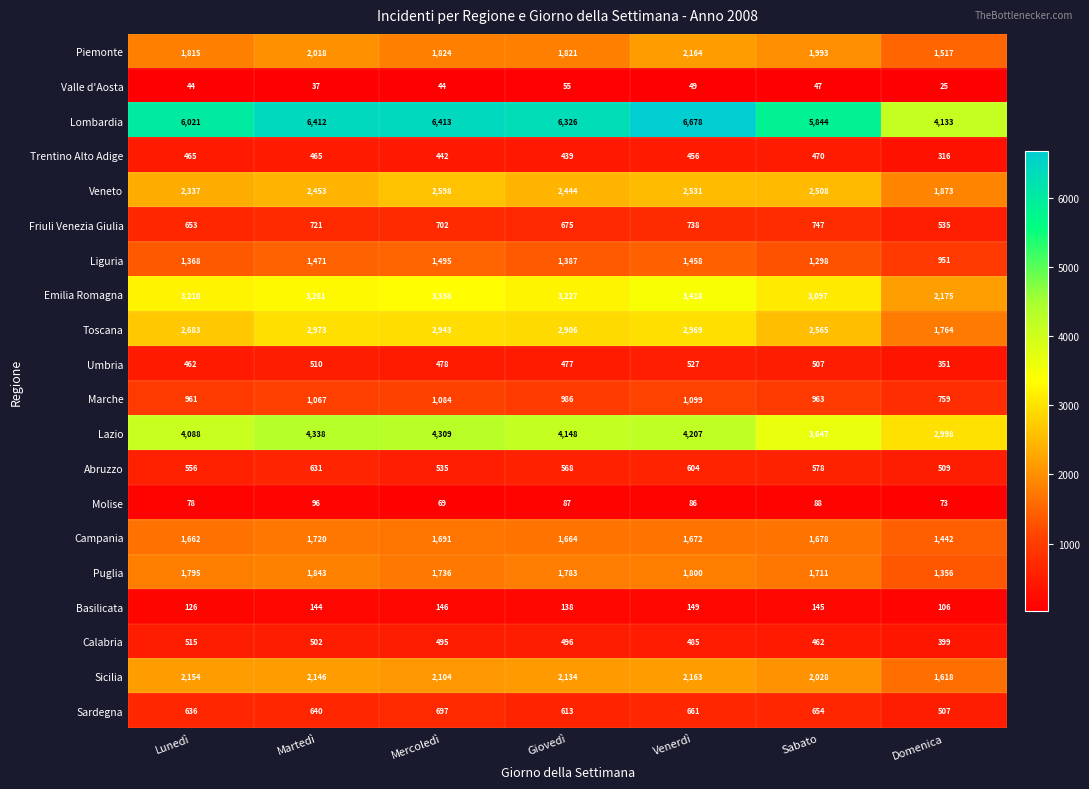

What is the spread (max minus min) of values at Martedì?

6375